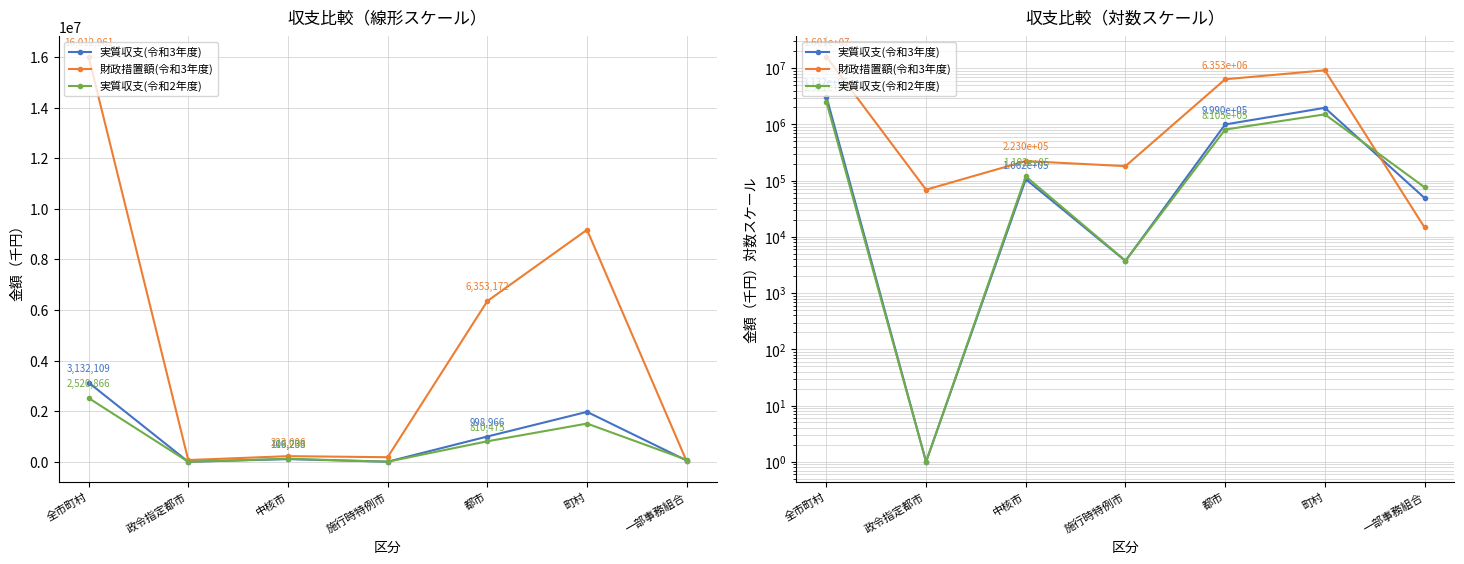

How many distinct data groups are displayed?

3